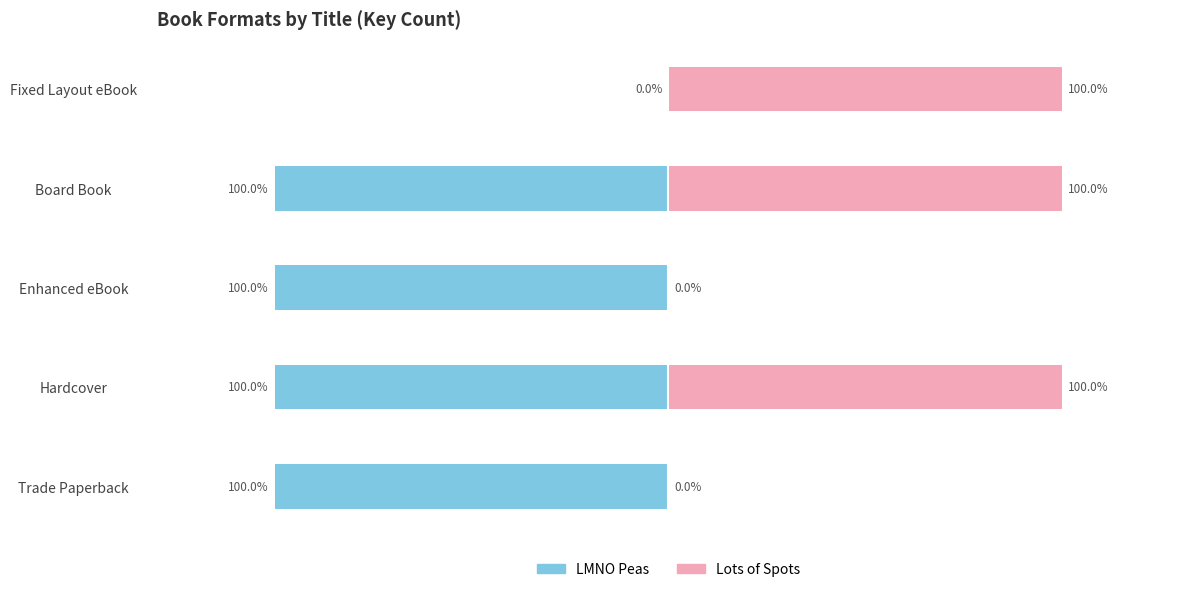

List the series in order of their peak value, lowest first.

LMNO Peas, Lots of Spots